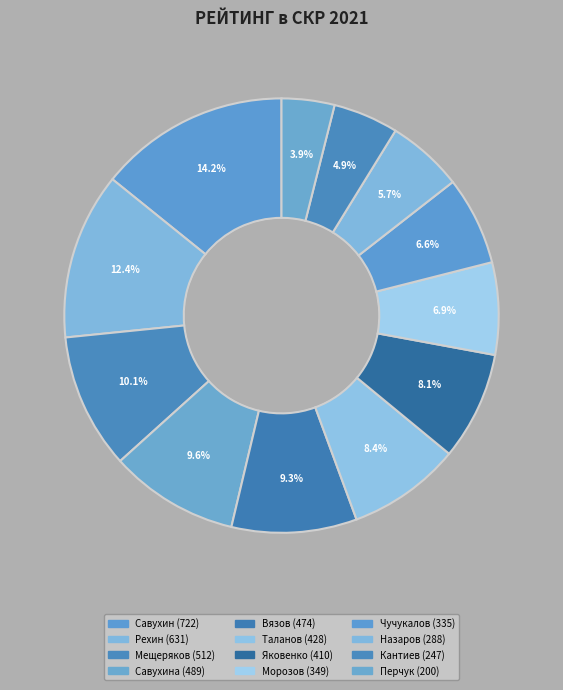

To the nearest percent, what is the average slice percentage?

8%